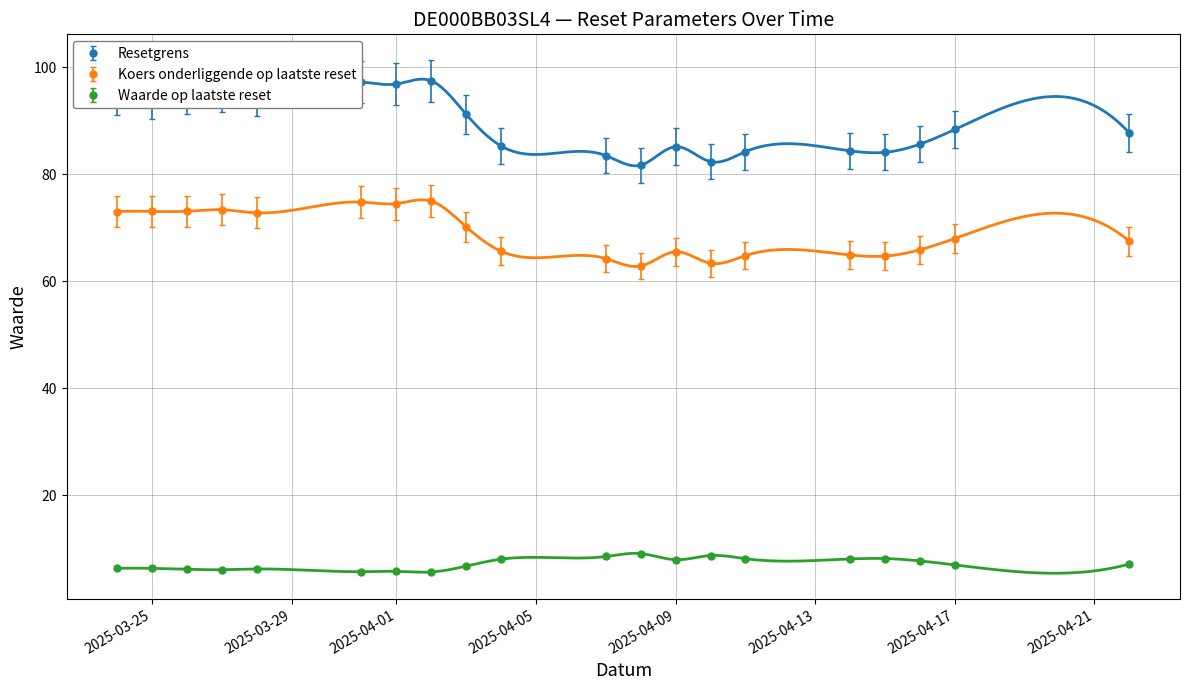

What is the minimum value for Koers onderliggende op laatste reset?

62.8